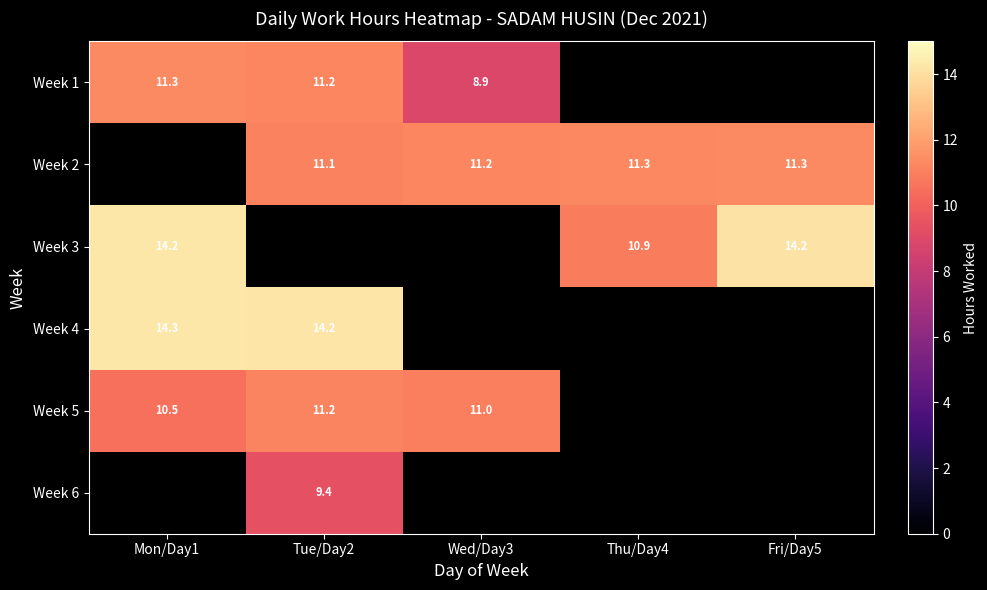

Is it true that Week 1 equals 3.1 at Wed/Day3?

False